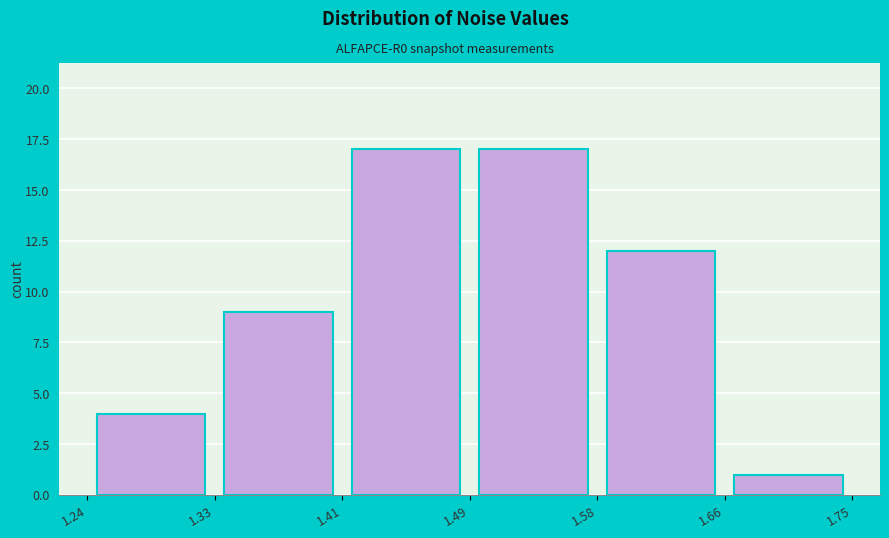

Reading left to right, transcribe this chart: for each bar, give the range it covers on the x-axis and its height. The values are not printed on the chart, so give them approximately, as read against the axis.

1.24 to 1.33: 4
1.33 to 1.41: 9
1.41 to 1.49: 17
1.49 to 1.58: 17
1.58 to 1.66: 12
1.66 to 1.75: 1